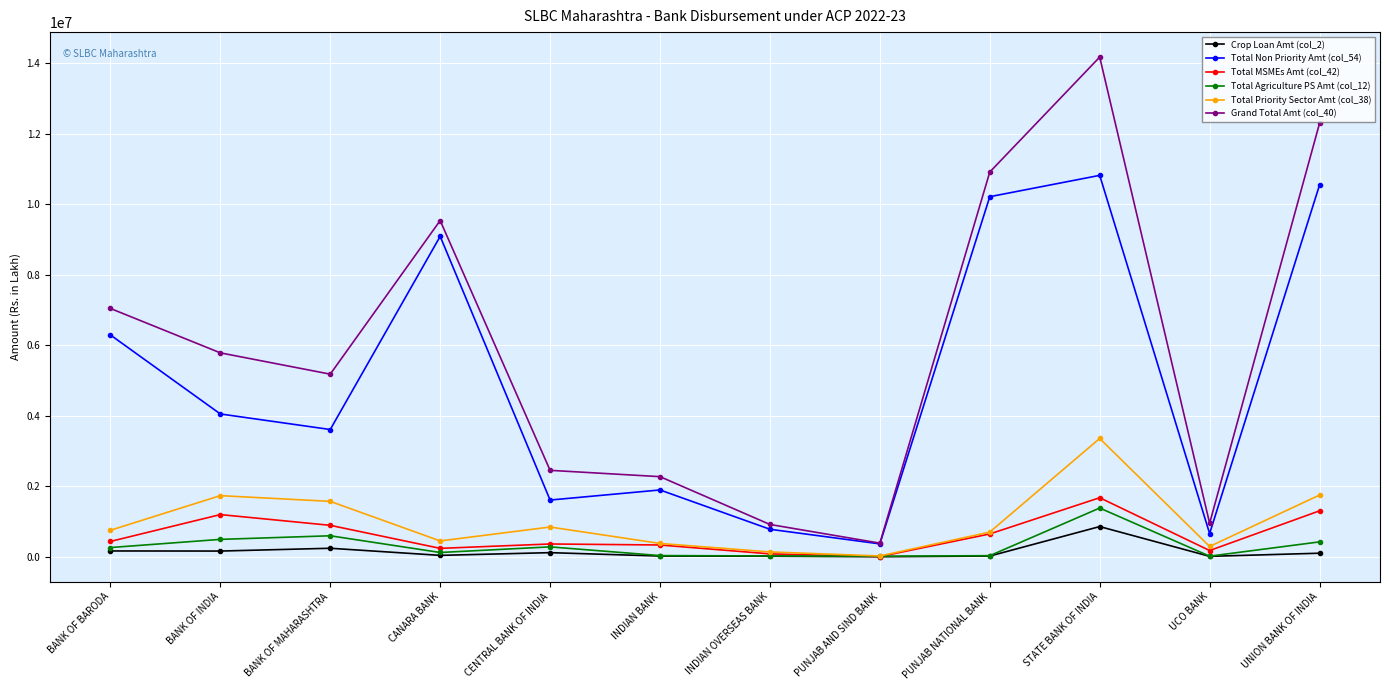

What are all the series names shown in the legend?

Crop Loan Amt (col_2), Total Non Priority Amt (col_54), Total MSMEs Amt (col_42), Total Agriculture PS Amt (col_12), Total Priority Sector Amt (col_38), Grand Total Amt (col_40)